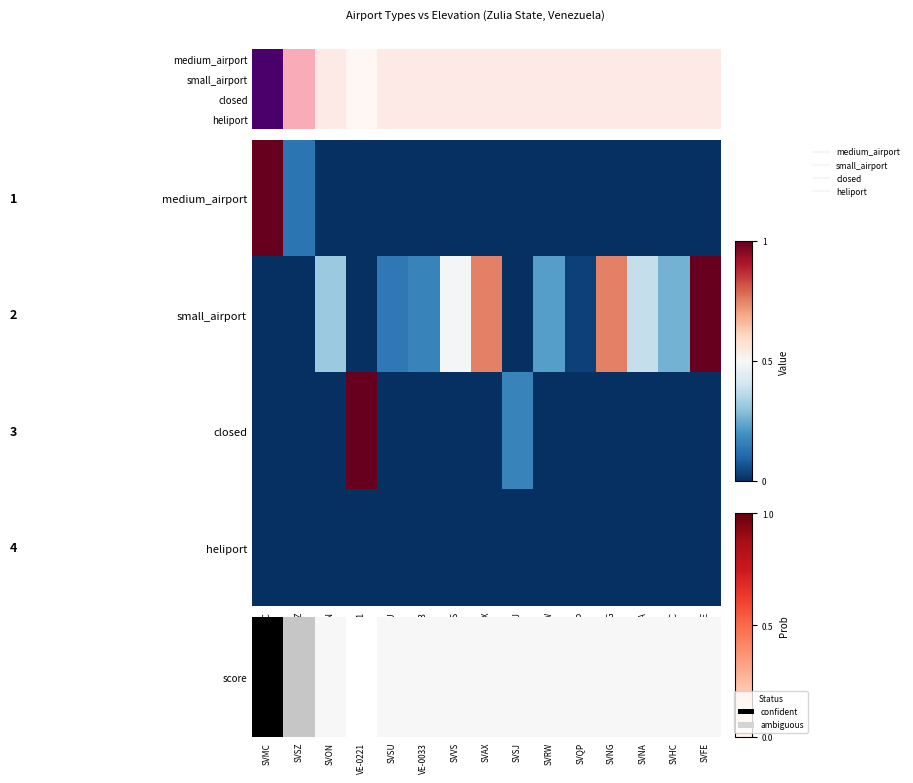

At SVHC, list the series in order from smallest to largest.

closed, heliport, score, small_airport